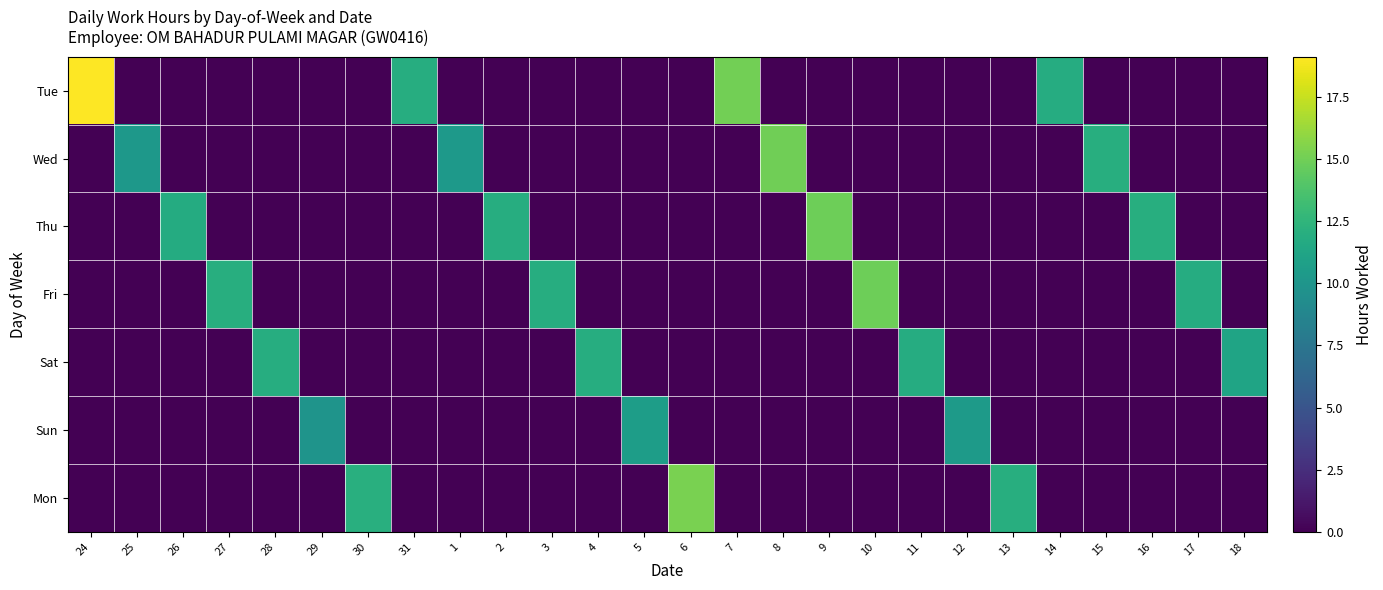

How many categories are shown in the chart?

26